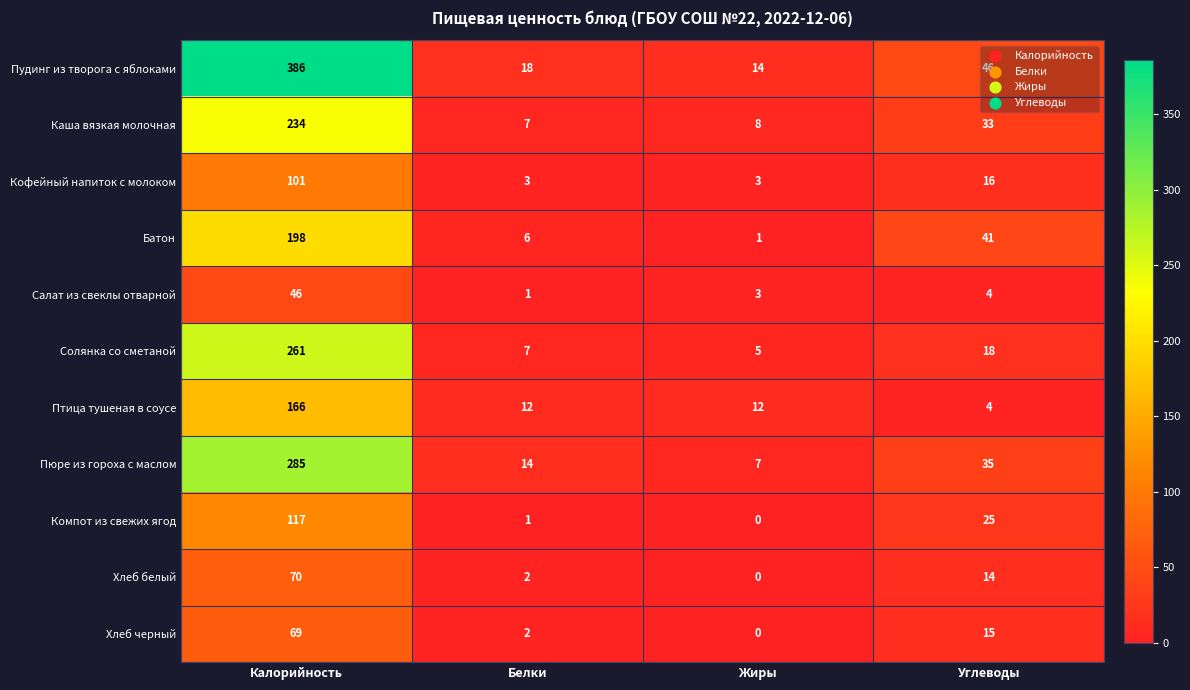

What is the difference between the maximum and minimum values in the Каша вязкая молочная series?

227